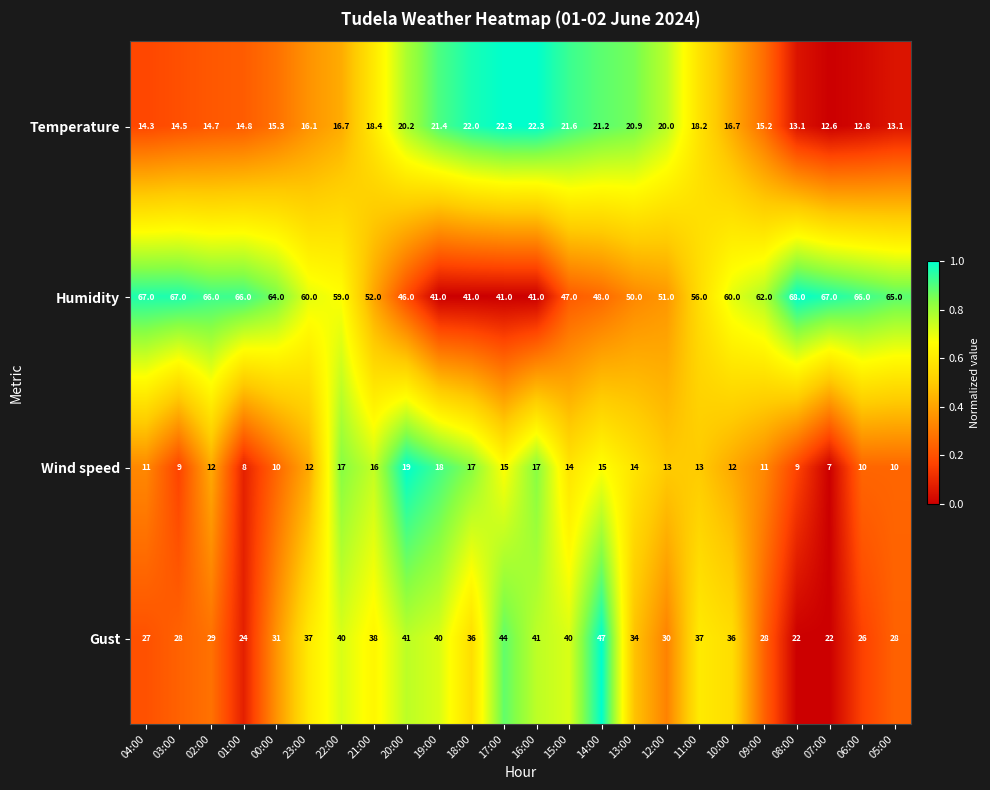

What is the total value across all series at 01:00?

112.8